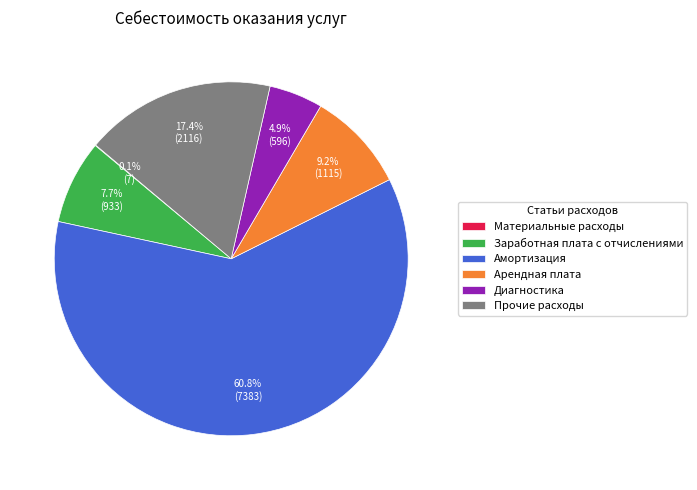

Is there any slice that represents more than half of the pie?

Yes